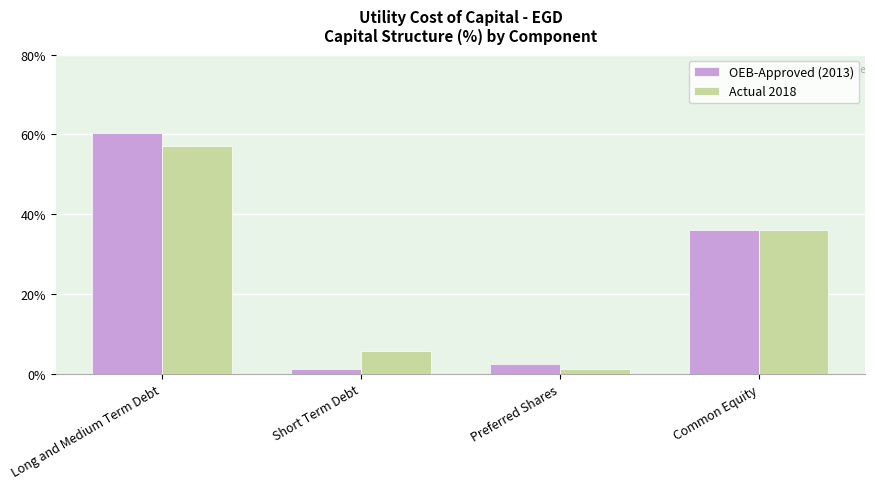

How many series are shown in this chart?

2